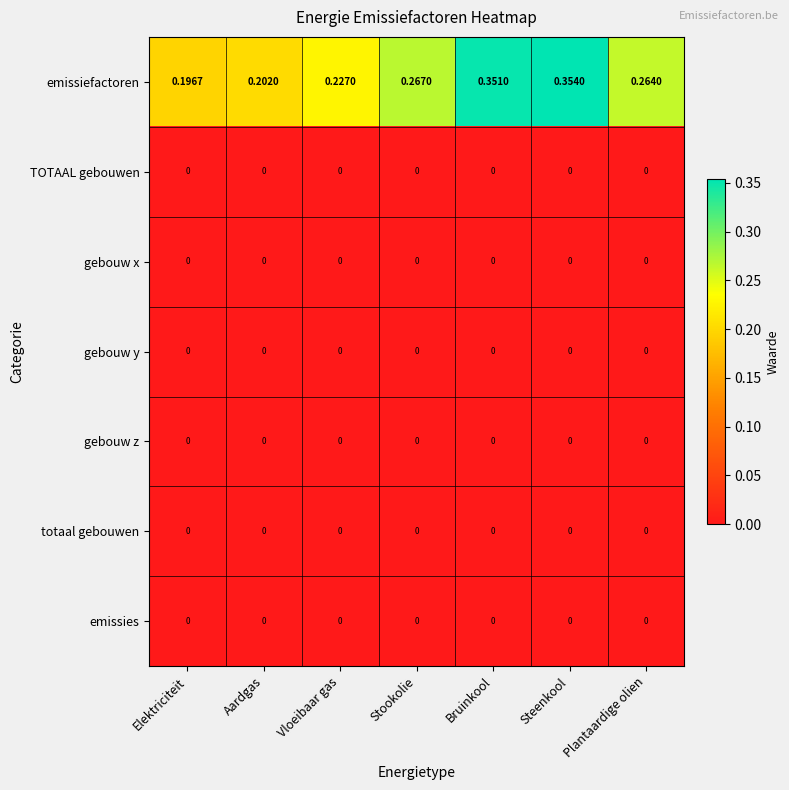

Which label corresponds to the largest value in the chart?

Steenkool